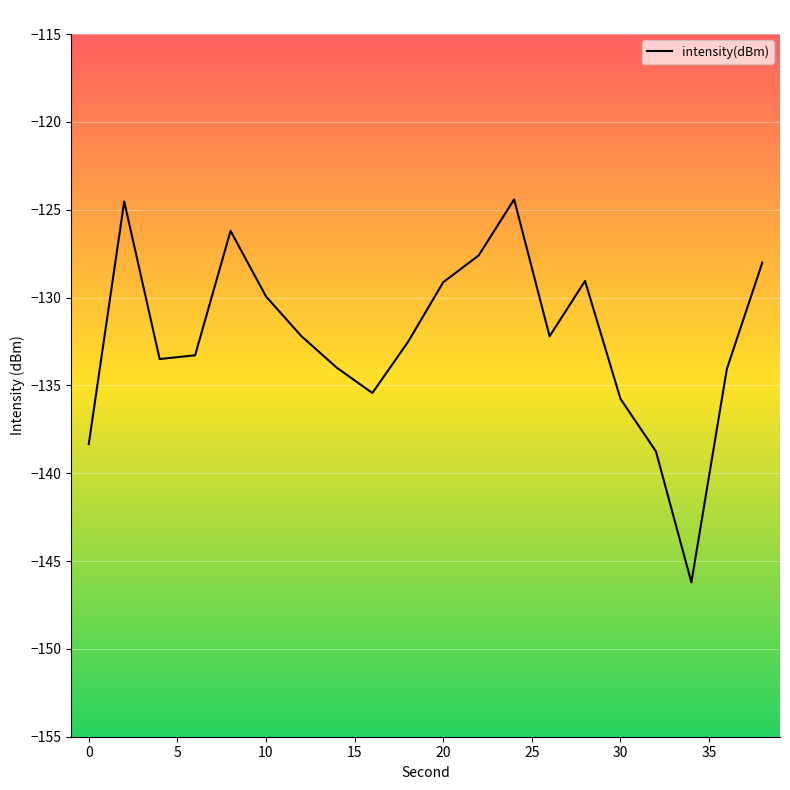

What is the maximum value shown in the chart?

-124.4